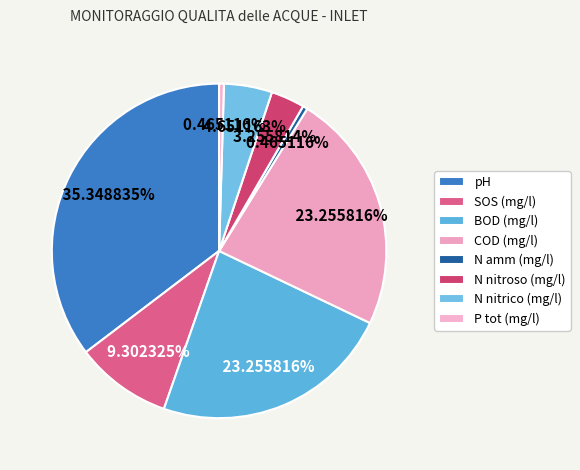

To the nearest percent, what is the combined percentage of COD (mg/l) and pH?

59%